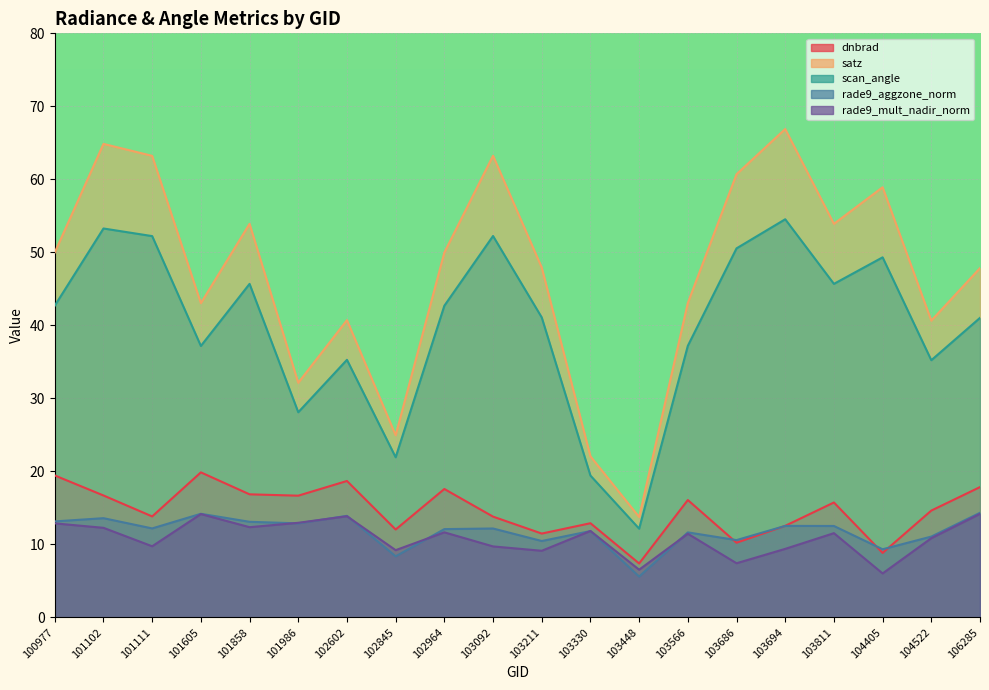

True or false: satz and dnbrad intersect in this chart.

False